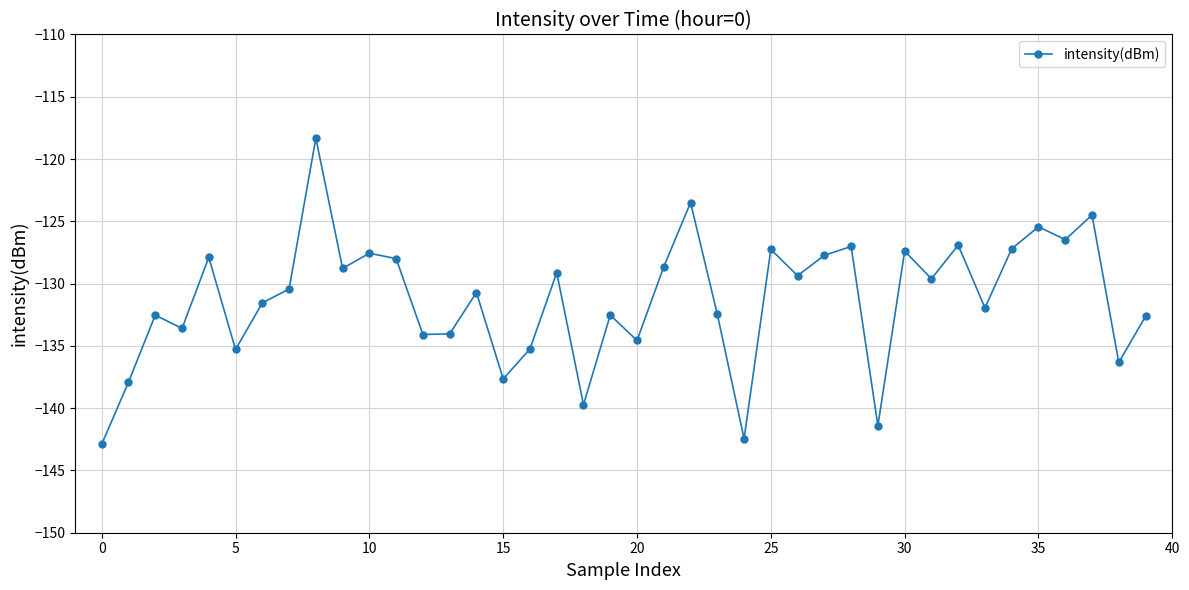

What is the average value?

-131.3